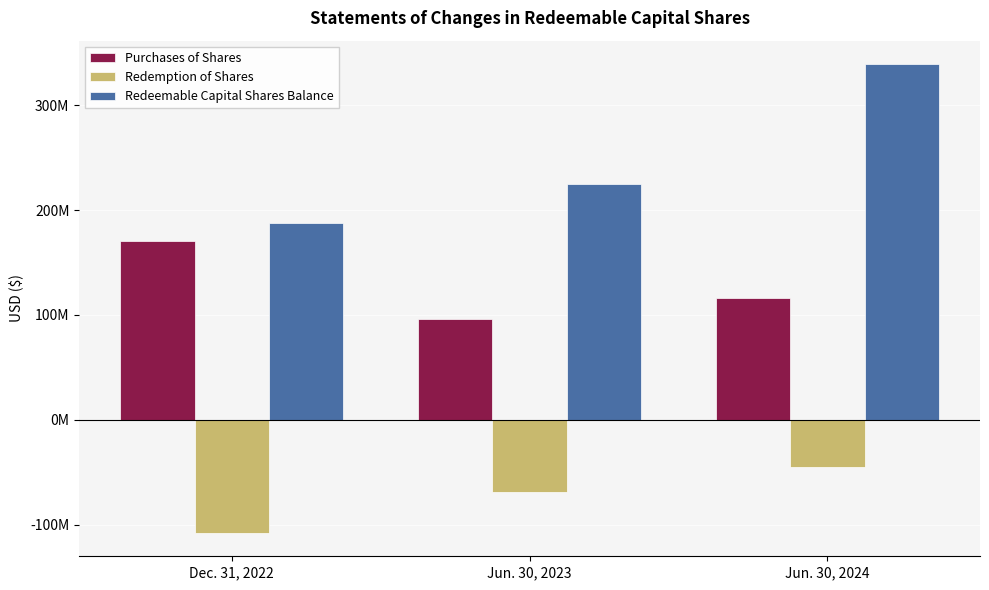

What is the label of the 2nd bar from the left?

Jun. 30, 2023